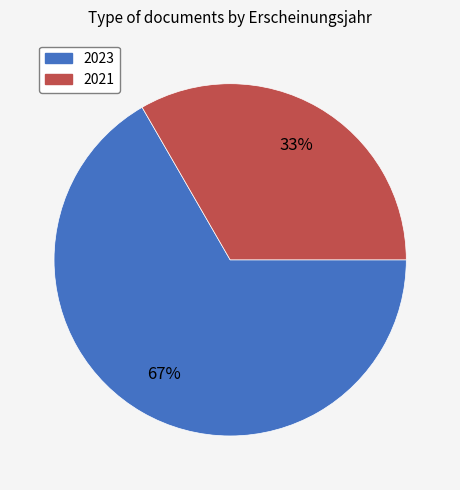

To the nearest percent, what is the average slice percentage?

50%